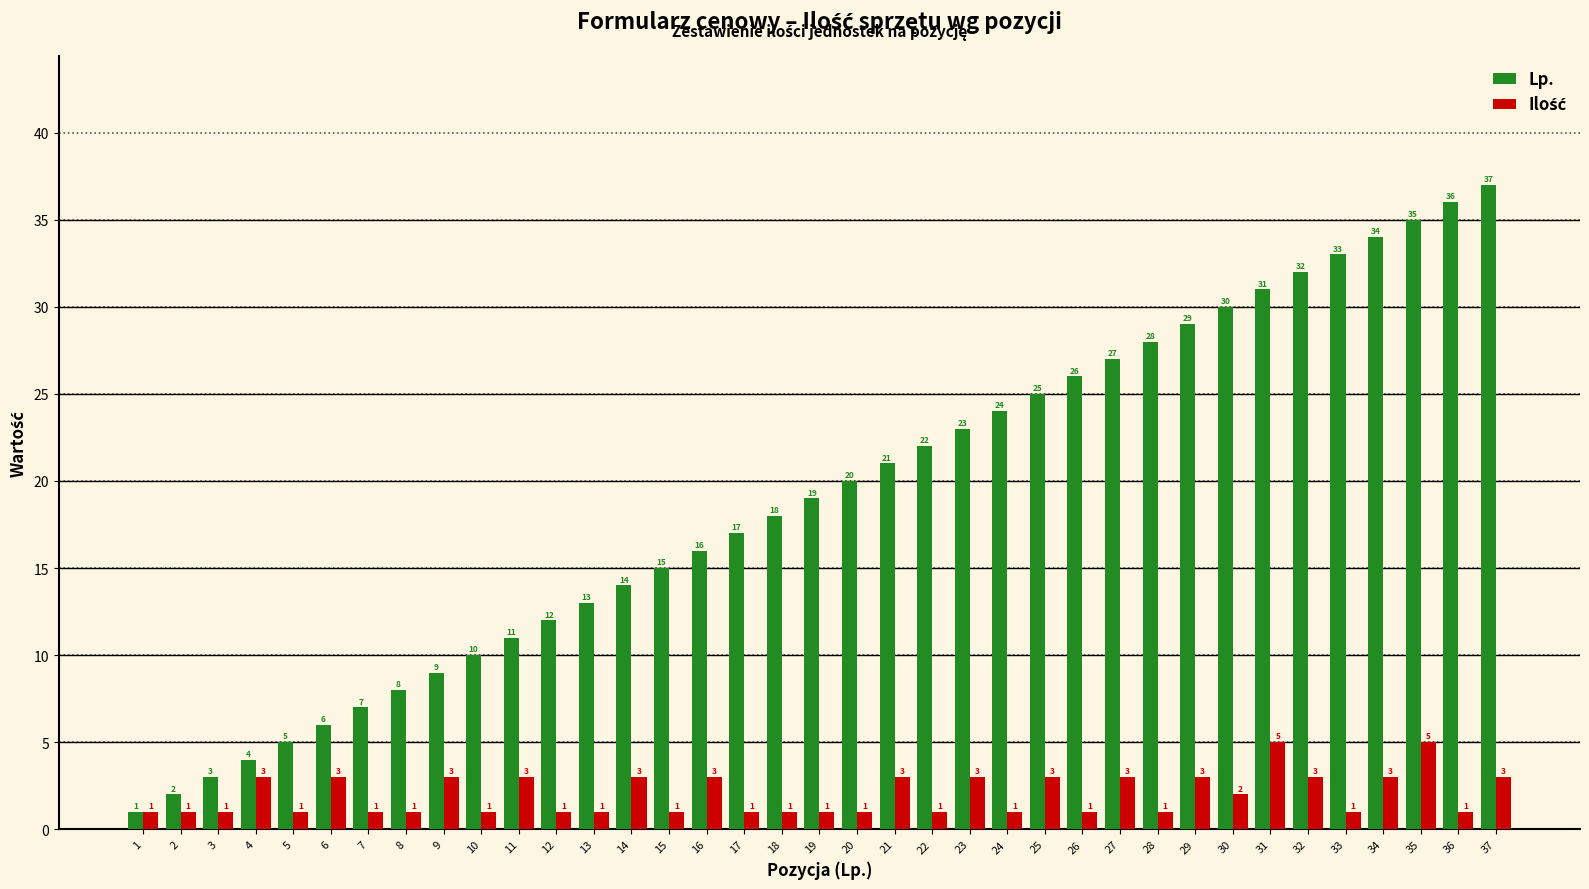

Which series has the largest total across all categories?

Lp.